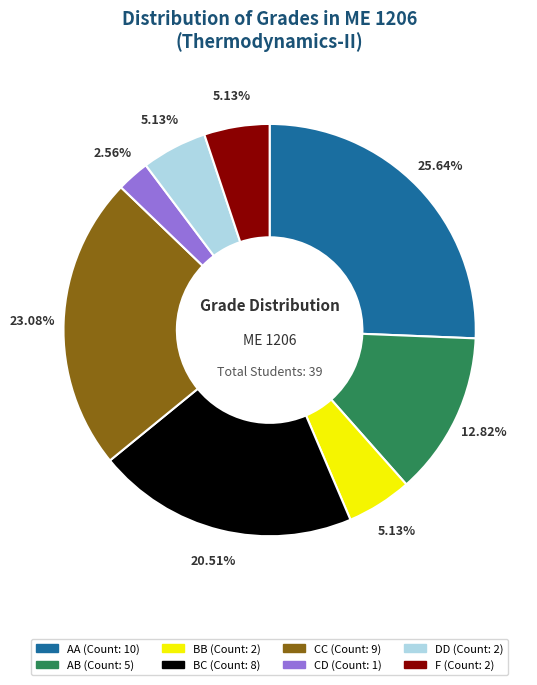

What is the largest slice in the pie chart?

AA